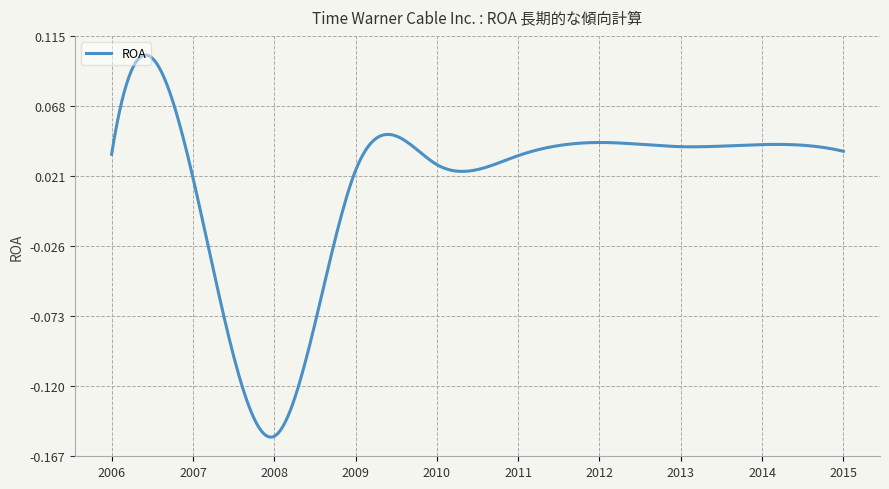

What is the difference between the maximum and minimum values?

0.3